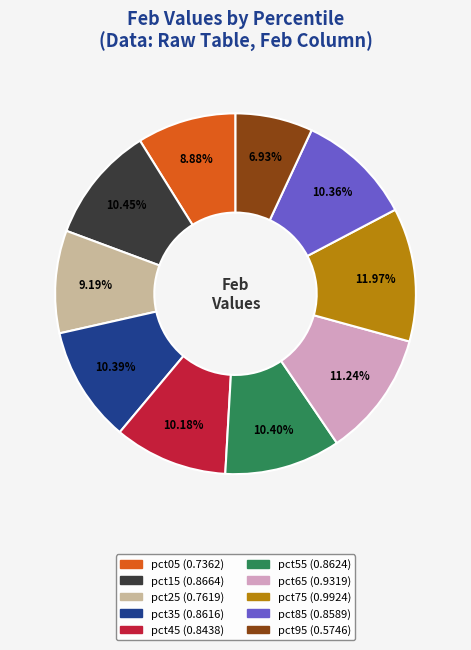

To the nearest percent, what is the difference between the pct95 and pct65 slice percentages?

4%